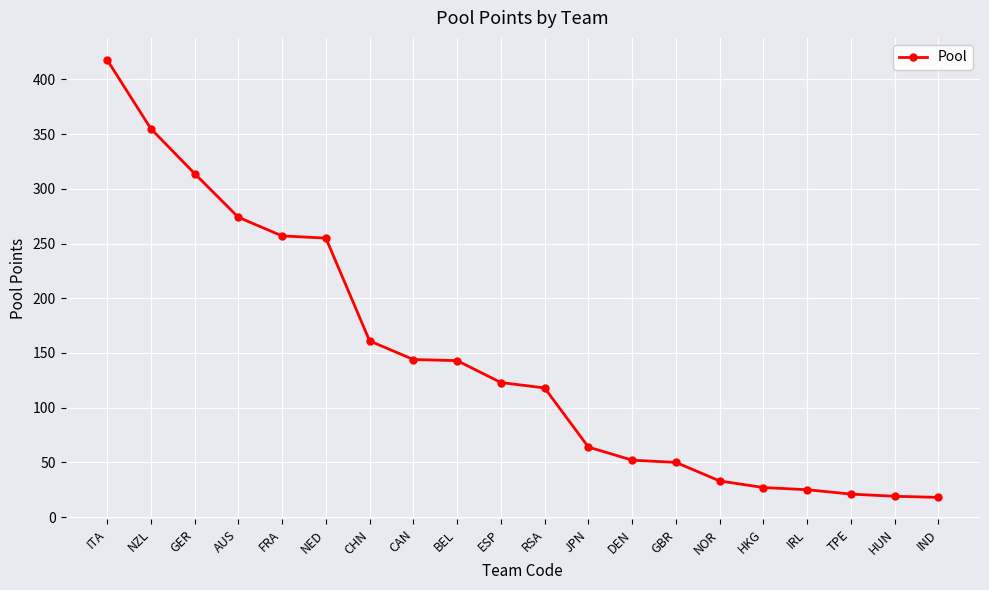

What is the label of the 16th point from the left?

HKG